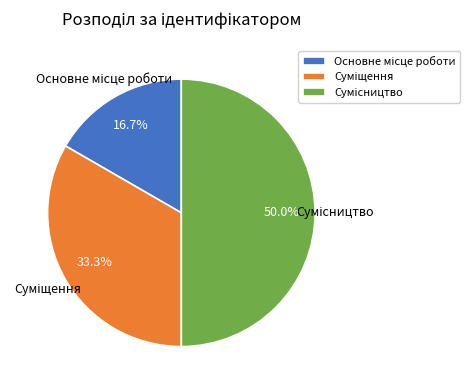

To the nearest percent, what is the difference between the largest and smallest slice percentages?

33%